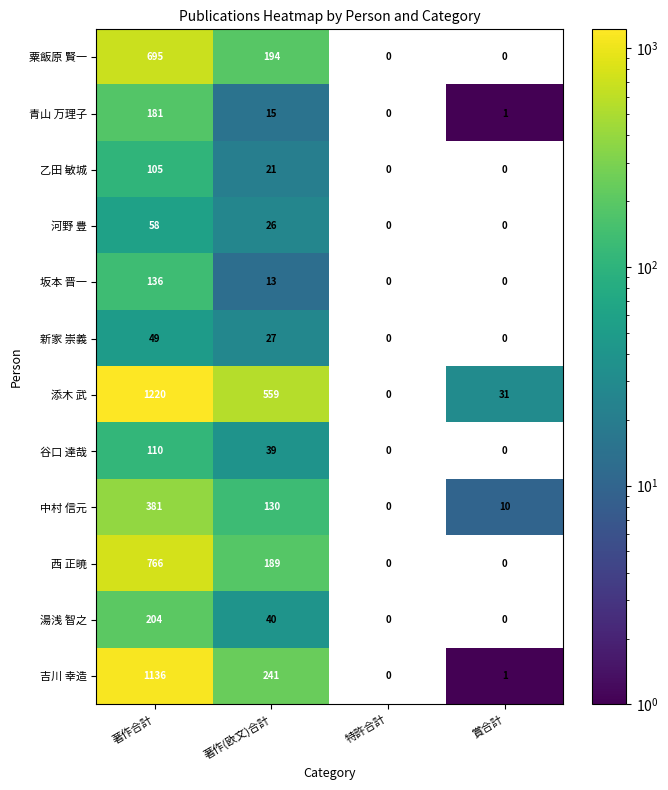

True or false: 河野 豊 has a value of 26 at 著作(欧文)合計.

True